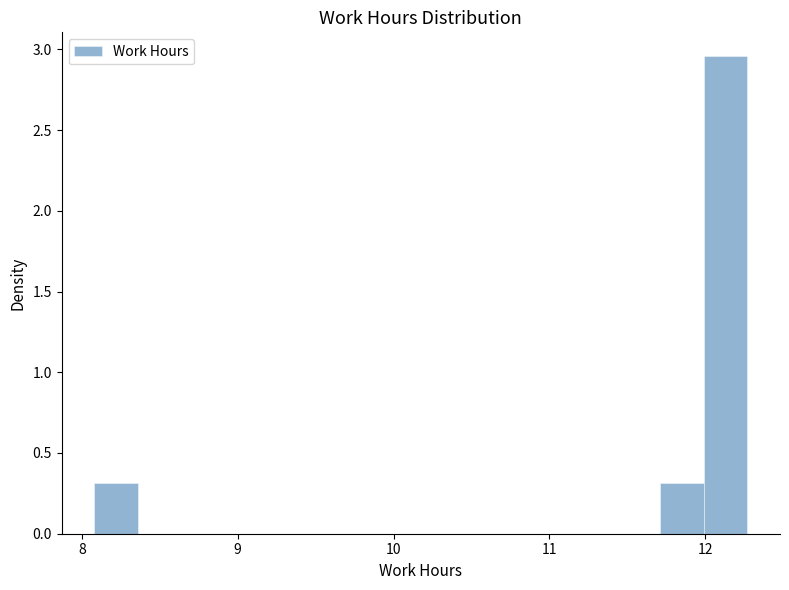

Read against the x-axis, roughly where is the centre of the tallest bar?

12.1